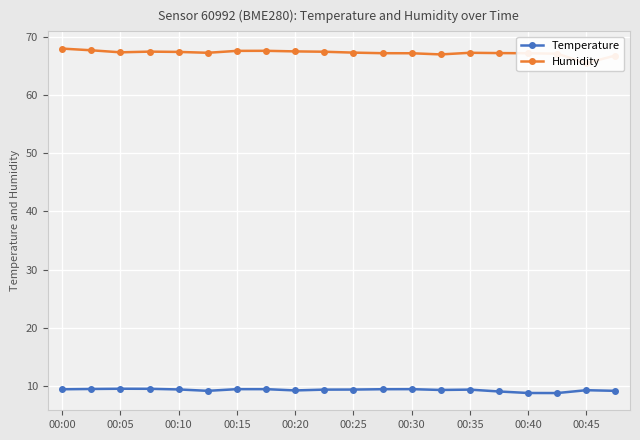

What is the minimum value for Humidity?

65.5